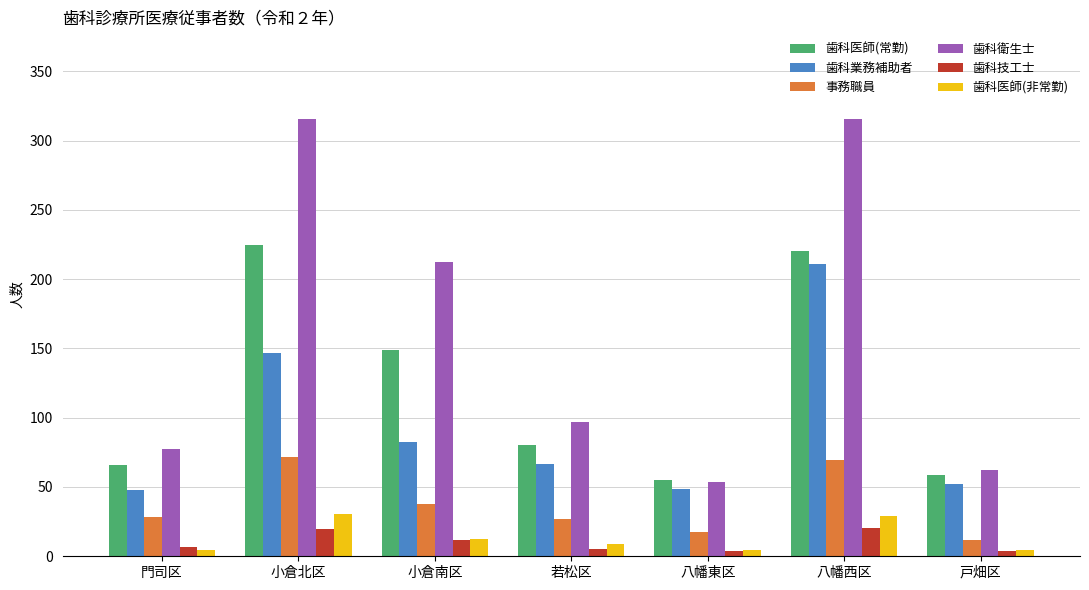

How many distinct data groups are displayed?

6